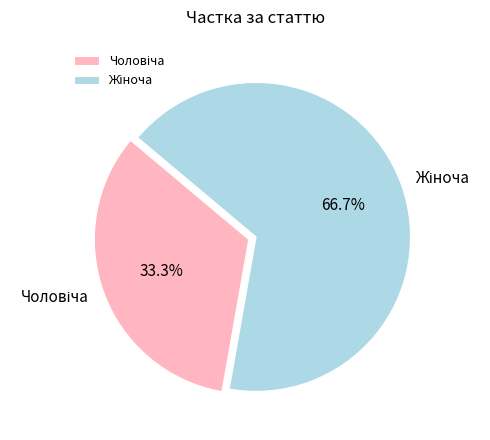

How many segments does this pie chart have?

2